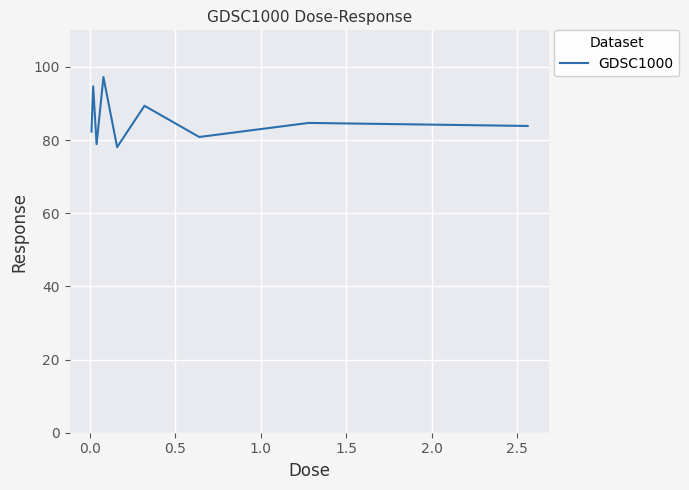

What is the smallest value displayed?

78.1